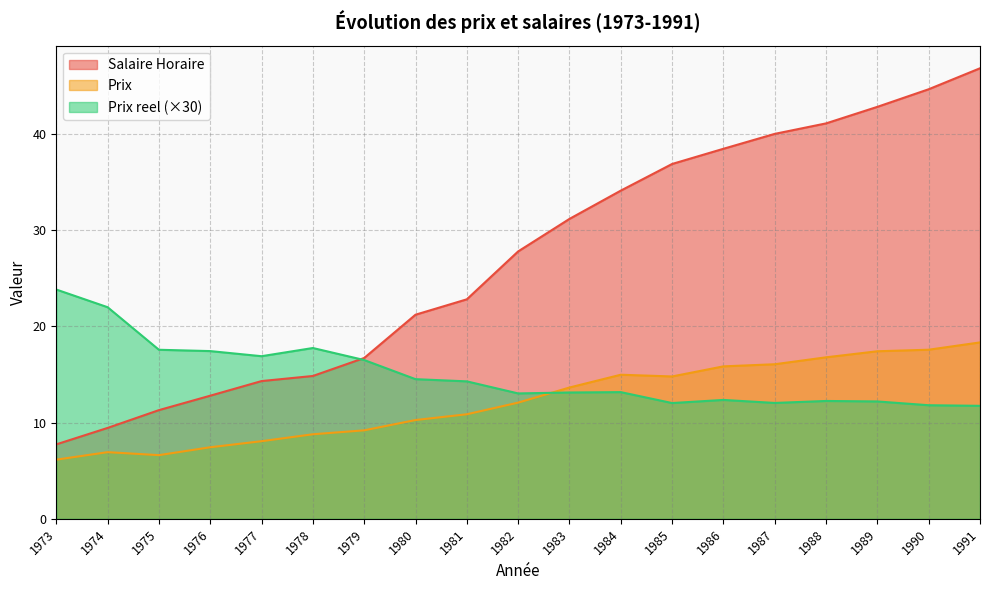

Reading left to right, list all the values displayed in this chart.

Salaire Horaire: 7.7	9.4	11.3	12.8	14.3	14.8	16.7	21.2	22.8	27.8	31.2	34.1	36.9	38.5	40.0	41.1	42.8	44.7	46.8
Prix: 6.2	6.9	6.6	7.4	8.1	8.8	9.2	10.3	10.9	12.1	13.7	15.0	14.8	15.8	16.1	16.8	17.4	17.6	18.3
Prix reel: 23.8	22.0	17.6	17.4	16.9	17.8	16.5	14.5	14.3	13.0	13.1	13.2	12.0	12.4	12.0	12.3	12.2	11.8	11.7